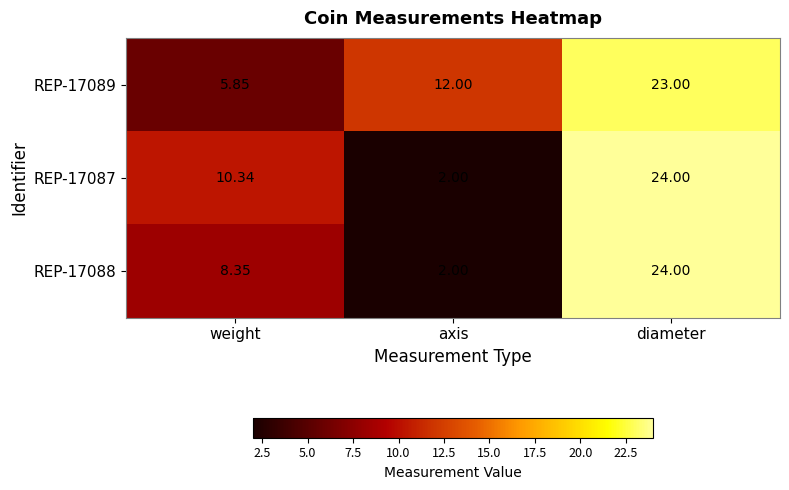

List the labels in order of REP-17088 value, largest first.

diameter, weight, axis